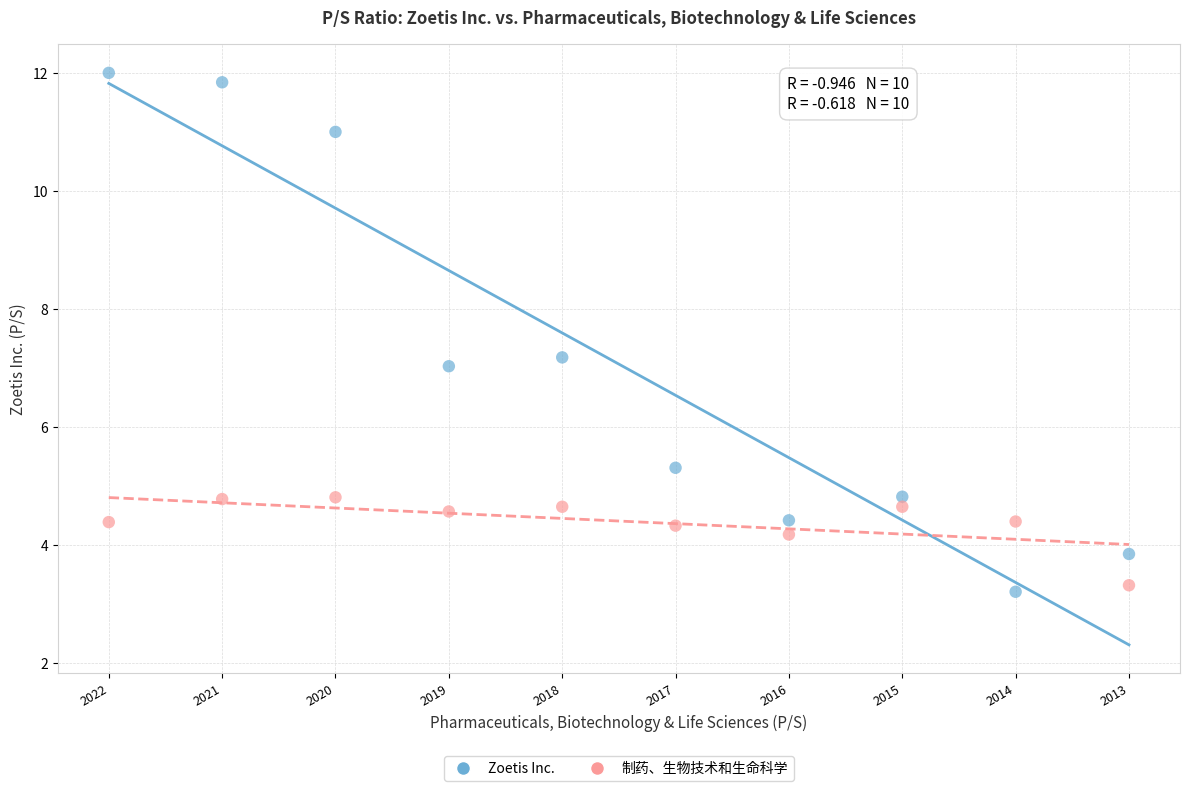

Across all data points, what is the range of Y values (max minus min)?

8.8